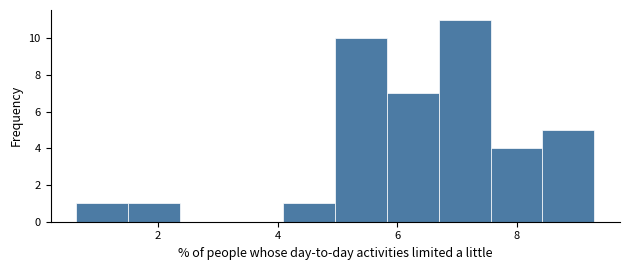

Over which range of the x-axis is the bar tallest?

6.6 to 7.6